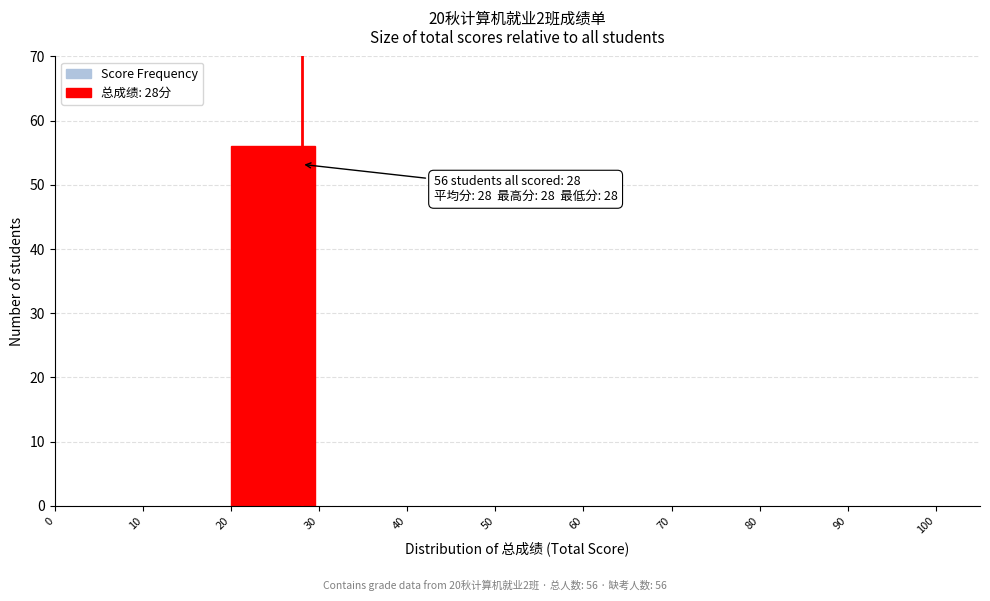

Which range on the x-axis has the tallest bar?

20 to 30